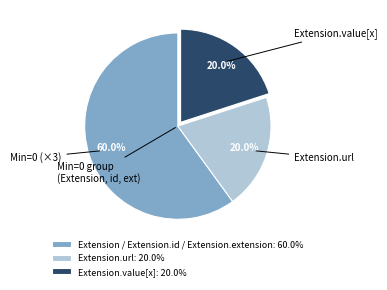

Approximately how many times larger is the value at Extension.value[x]: 20.0% compared to Extension.url: 20.0%?

1.0